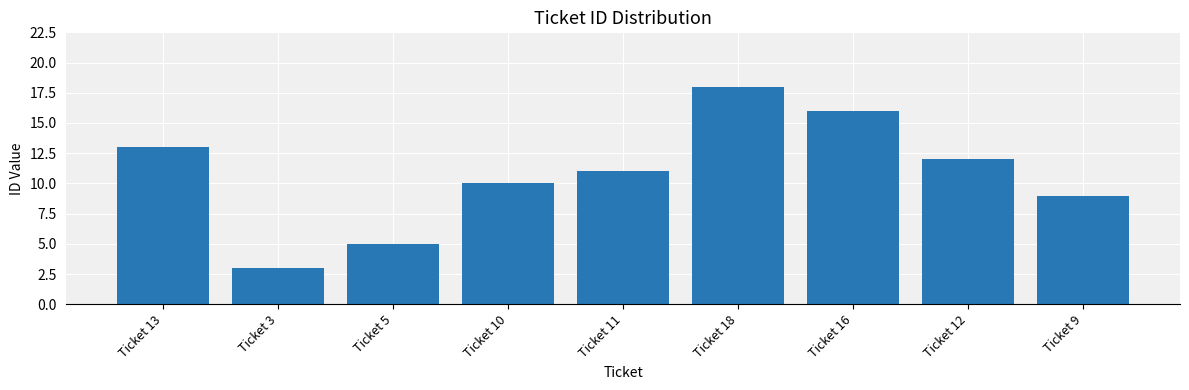

What is the greatest value displayed?

18